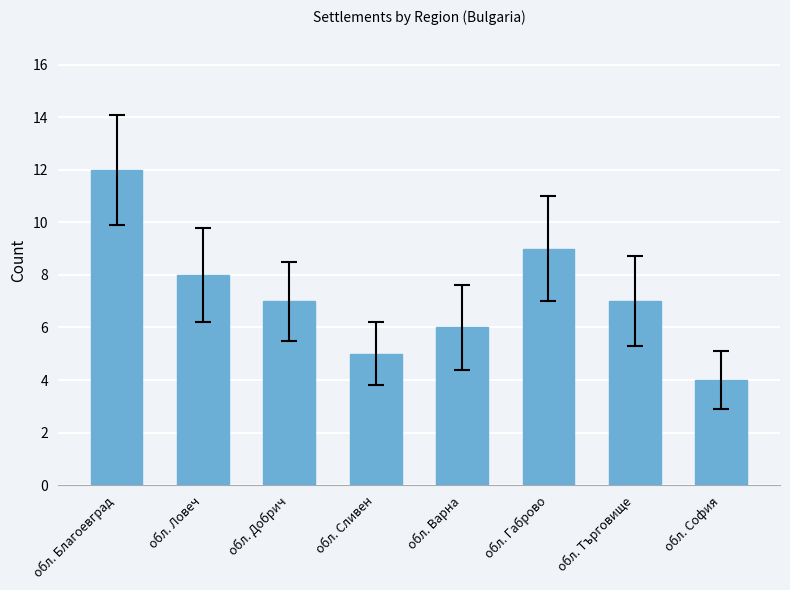

At which label is the value closest to 8?

обл. Ловеч